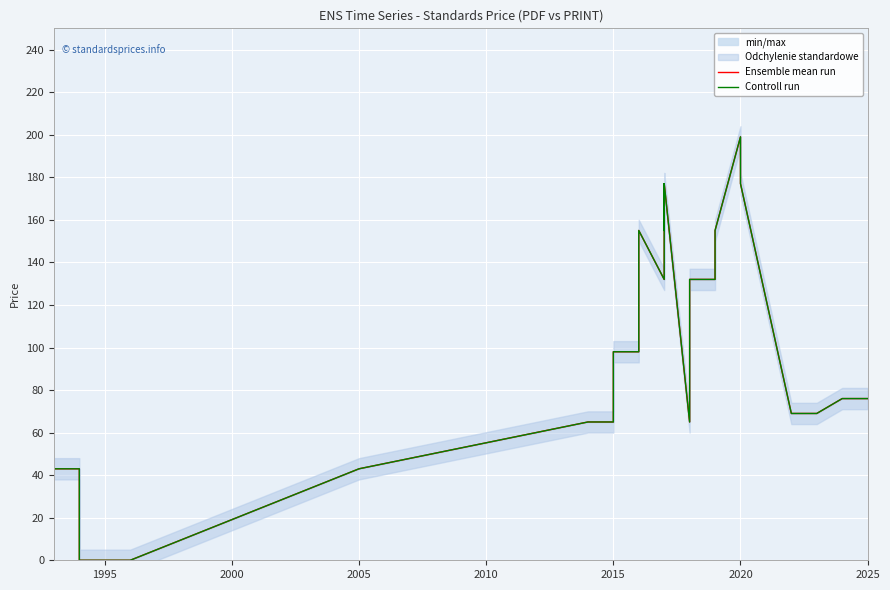

True or false: Controll run and Ensemble mean run cross at least once.

False